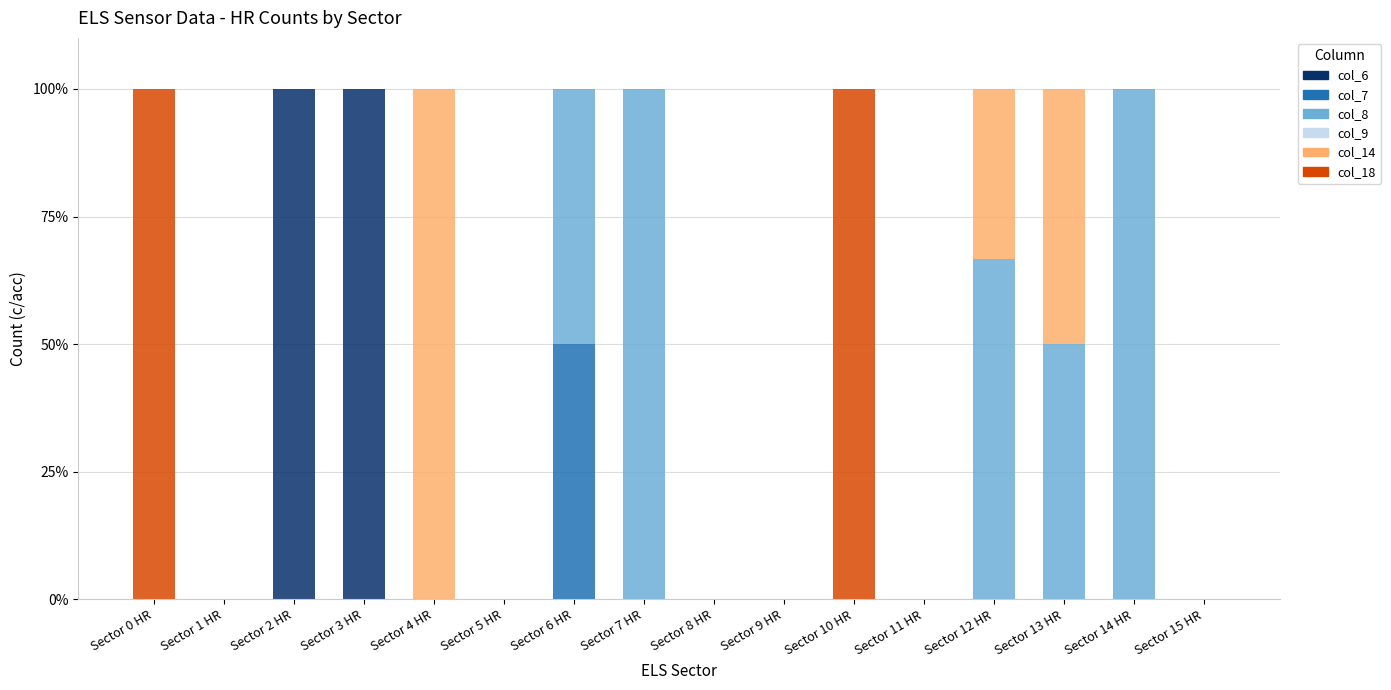

What is the sum of all col_6 values?

200.0